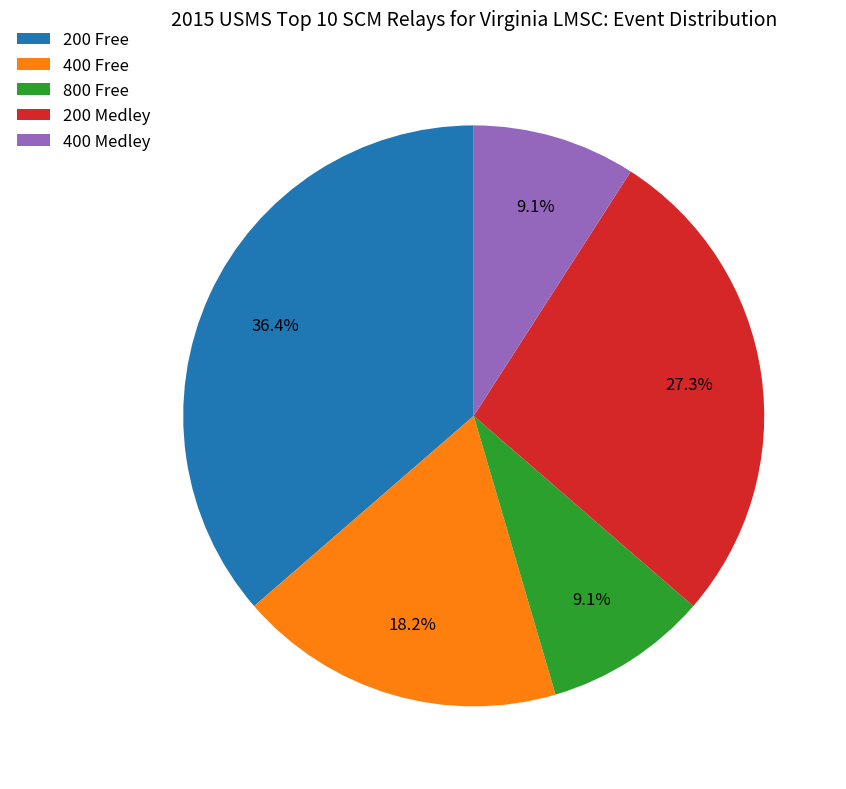

Is there any slice that represents more than half of the pie?

No